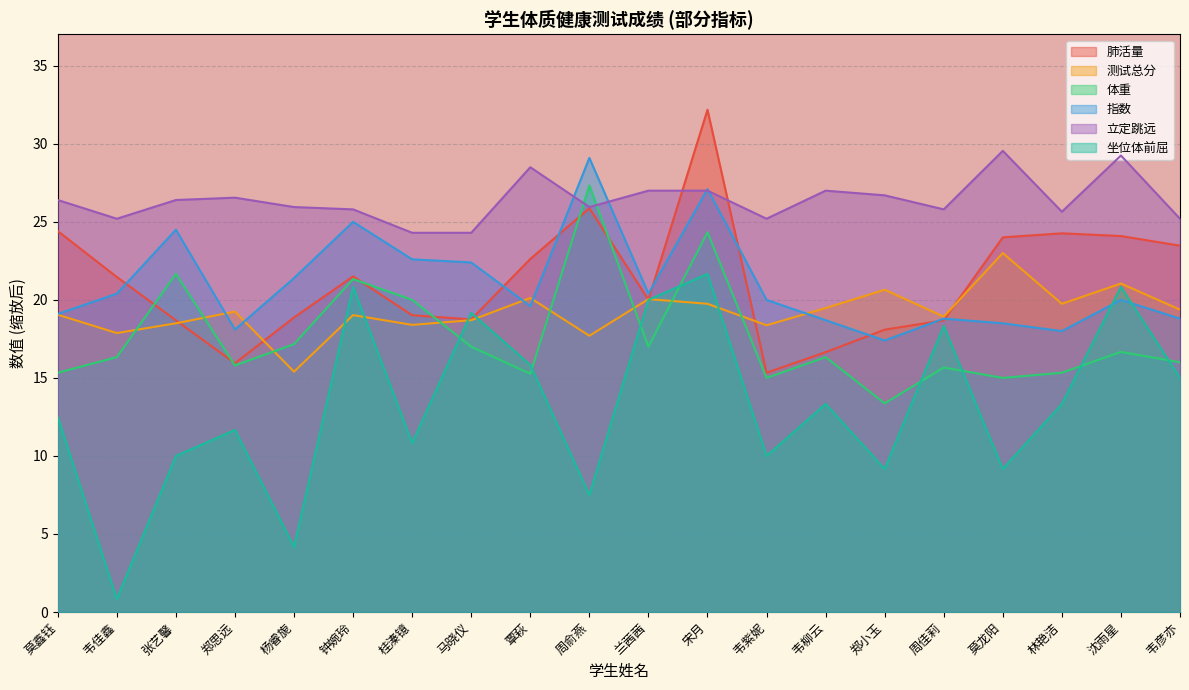

Which series has the widest spread of values?

坐位体前屈